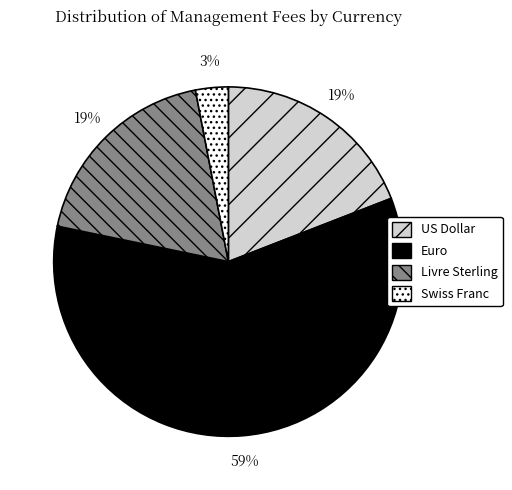

Is it true that Livre Sterling is 19% of the pie?

True